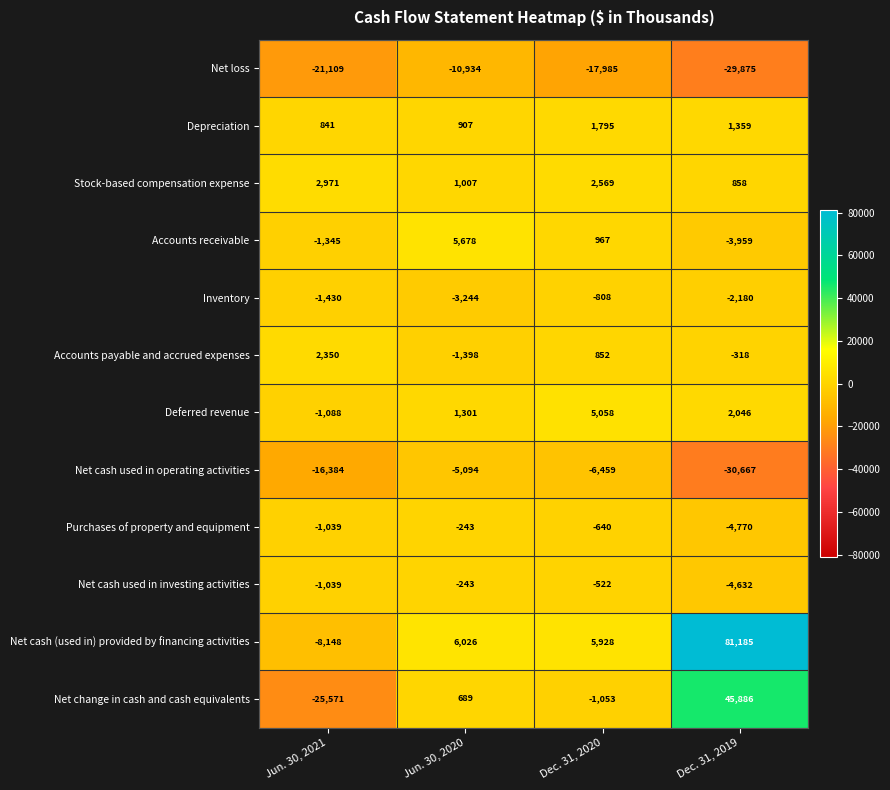

Which series has the largest range (max minus min)?

Net cash (used in) provided by financing activities